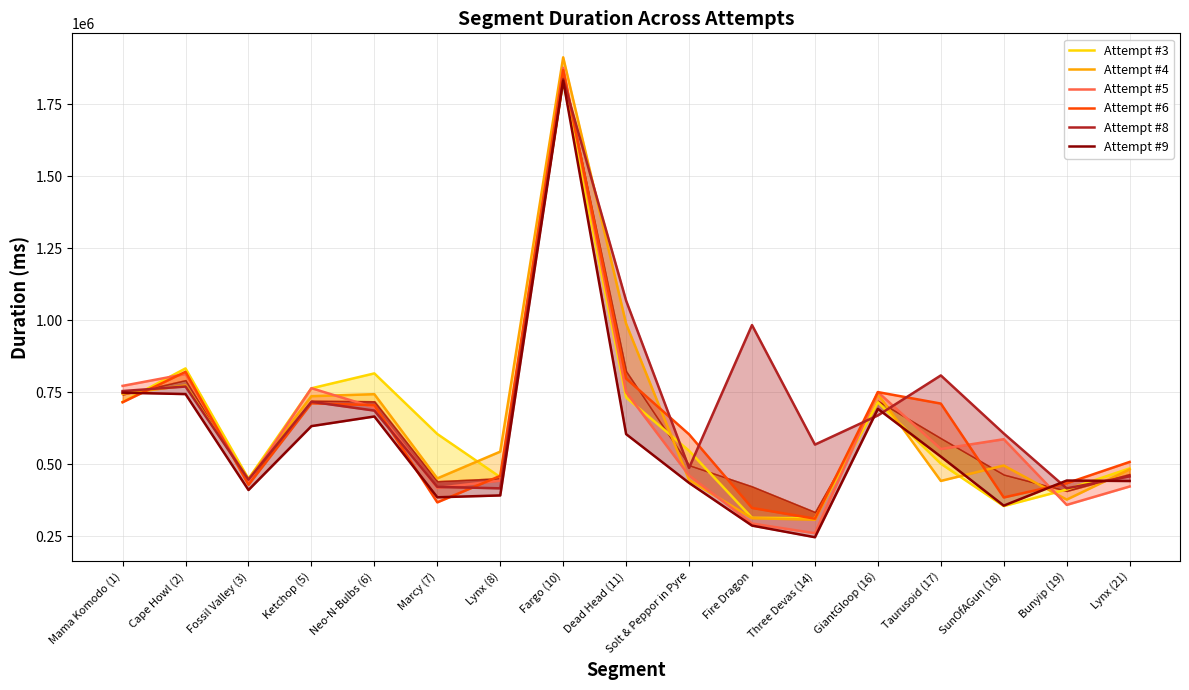

Reading left to right, extract all data points from this chart.

Attempt #3: Mama Komodo (1)=716036	Cape Howl (2)=832365	Fossil Valley (3)=449197	Ketchop (5)=763297	Neo-N-Bulbs (6)=815071	Marcy (7)=604686	Lynx (8)=454967	Fargo (10)=1829962	Dead Head (11)=731362	Solt & Peppor in Pyre=546539	Fire Dragon=313758	Three Devas (14)=311976	GiantGloop (16)=714732	Taurusoid (17)=501666	SunOfAGun (18)=354563	Bunyip (19)=411923	Lynx (21)=485300
Attempt #4: Mama Komodo (1)=744392	Cape Howl (2)=773083	Fossil Valley (3)=448987	Ketchop (5)=735912	Neo-N-Bulbs (6)=742870	Marcy (7)=450539	Lynx (8)=543426	Fargo (10)=1912281	Dead Head (11)=987301	Solt & Peppor in Pyre=445218	Fire Dragon=312391	Three Devas (14)=307059	GiantGloop (16)=743331	Taurusoid (17)=441802	SunOfAGun (18)=495246	Bunyip (19)=376923	Lynx (21)=481979
Attempt #5: Mama Komodo (1)=771768	Cape Howl (2)=812769	Fossil Valley (3)=437526	Ketchop (5)=763712	Neo-N-Bulbs (6)=696696	Marcy (7)=417528	Lynx (8)=442784	Fargo (10)=1876016	Dead Head (11)=749919	Solt & Peppor in Pyre=460720	Fire Dragon=293880	Three Devas (14)=260250	GiantGloop (16)=750166	Taurusoid (17)=552680	SunOfAGun (18)=586604	Bunyip (19)=358584	Lynx (21)=422477
Attempt #6: Mama Komodo (1)=714941	Cape Howl (2)=820592	Fossil Valley (3)=428331	Ketchop (5)=711377	Neo-N-Bulbs (6)=704774	Marcy (7)=367365	Lynx (8)=459357	Fargo (10)=1867689	Dead Head (11)=797215	Solt & Peppor in Pyre=603571	Fire Dragon=348009	Three Devas (14)=310704	GiantGloop (16)=750133	Taurusoid (17)=710297	SunOfAGun (18)=384444	Bunyip (19)=433698	Lynx (21)=507730
Attempt #8: Mama Komodo (1)=753813	Cape Howl (2)=769466	Fossil Valley (3)=446201	Ketchop (5)=716496	Neo-N-Bulbs (6)=685951	Marcy (7)=421101	Lynx (8)=416071	Fargo (10)=1836695	Dead Head (11)=1067601	Solt & Peppor in Pyre=487115	Fire Dragon=982810	Three Devas (14)=567907	GiantGloop (16)=669224	Taurusoid (17)=808027	SunOfAGun (18)=606414	Bunyip (19)=416028	Lynx (21)=457707
Attempt #9: Mama Komodo (1)=748241	Cape Howl (2)=743226	Fossil Valley (3)=410259	Ketchop (5)=632056	Neo-N-Bulbs (6)=665501	Marcy (7)=384980	Lynx (8)=391456	Fargo (10)=1831387	Dead Head (11)=604205	Solt & Peppor in Pyre=434913	Fire Dragon=286703	Three Devas (14)=246328	GiantGloop (16)=691983	Taurusoid (17)=526178	SunOfAGun (18)=356010	Bunyip (19)=443109	Lynx (21)=441577